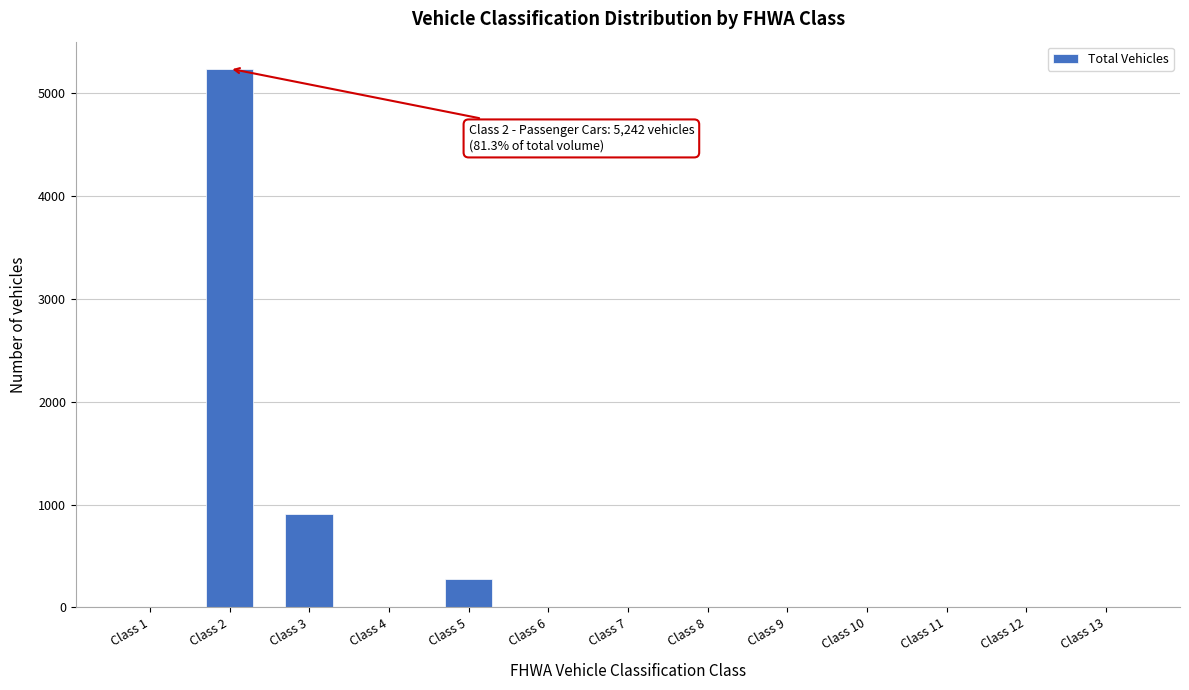

What is the maximum value shown in the chart?

5242